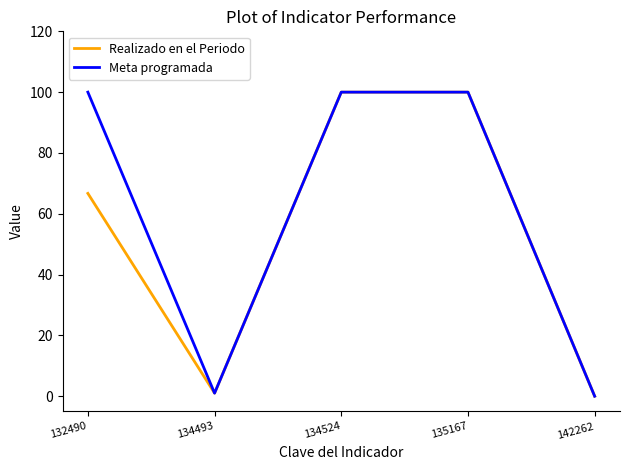

Which series has the largest total across all categories?

Meta programada